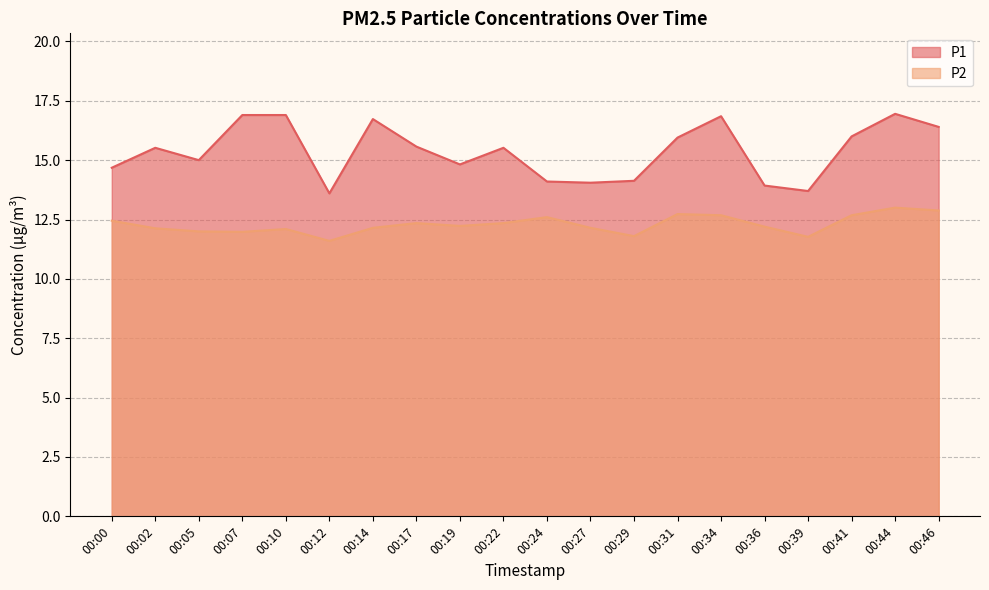

Reading left to right, extract all data points from this chart.

P1: 14.7	15.5	15.0	16.9	16.9	13.6	16.7	15.6	14.8	15.5	14.1	14.1	14.1	15.9	16.9	13.9	13.7	16.0	16.9	16.4
P2: 12.4	12.1	12.0	12.0	12.1	11.6	12.2	12.3	12.2	12.3	12.6	12.2	11.8	12.7	12.7	12.2	11.8	12.7	13.0	12.9